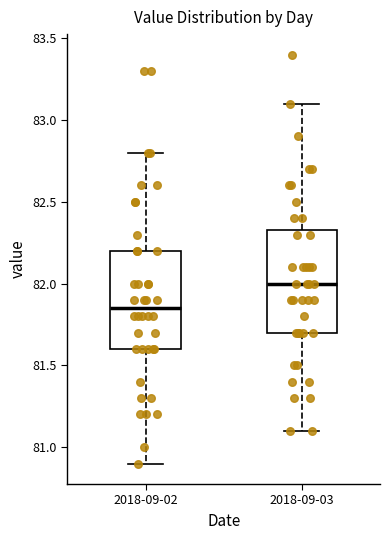

Reading left to right, read every box against the y-axis: the position of its median line, the range the box covers, and the ends of its whiskers. The values are not printed on the chart, so give them approximately, as read against the axis.

2018-09-02: median 81.85, box 81.60 to 82.20, whiskers 80.90 to 82.80
2018-09-03: median 82.00, box 81.70 to 82.35, whiskers 81.10 to 83.10